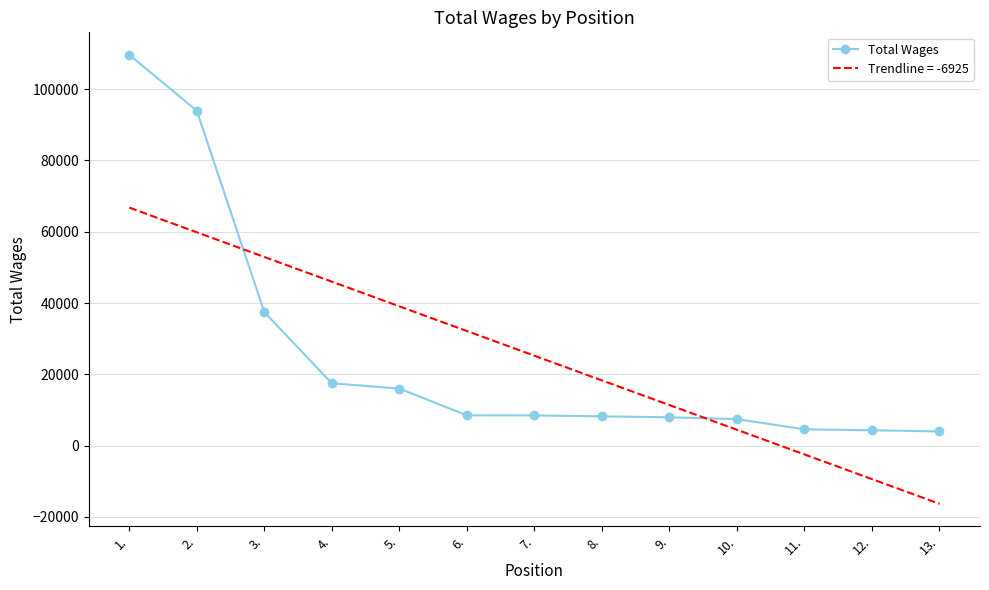

Read the Trendline = -6925 value at 7..

25226.5